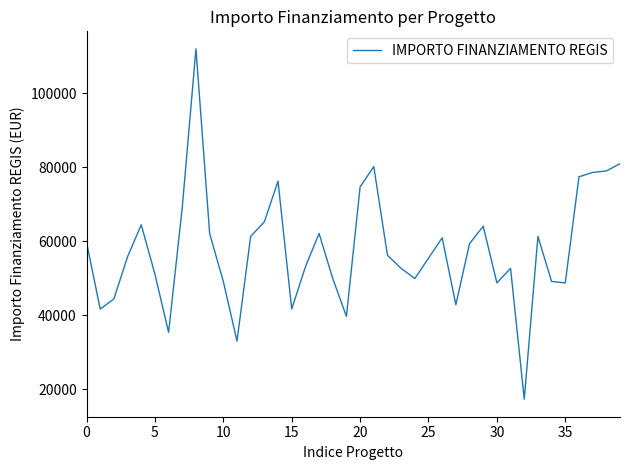

Does the chart display data point markers on the line(s)?

No